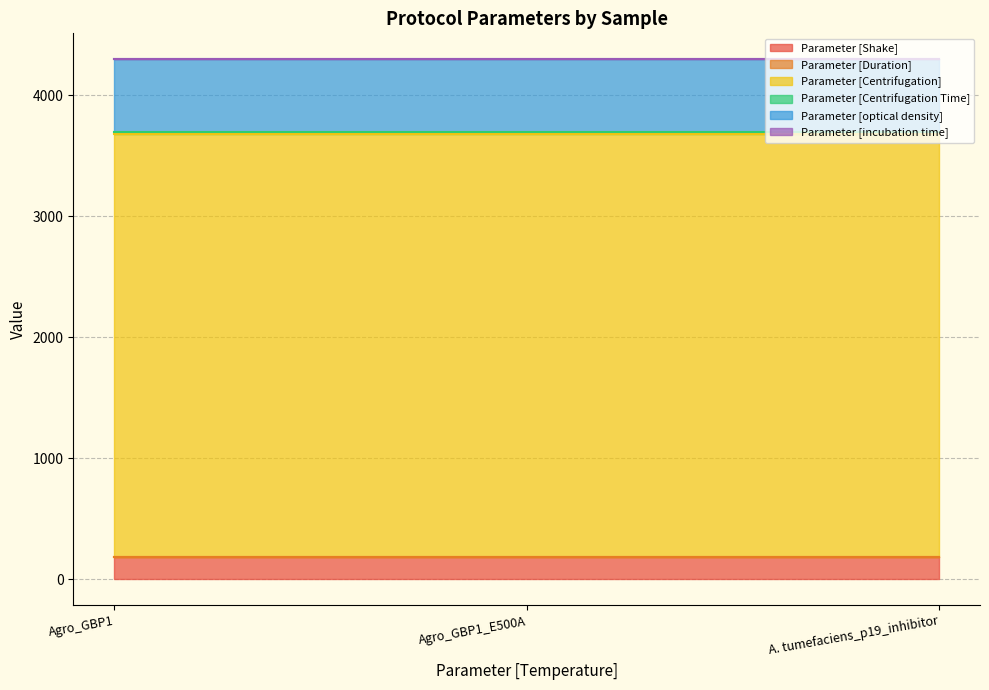

At how many categories does at least one series exceed 132?

3